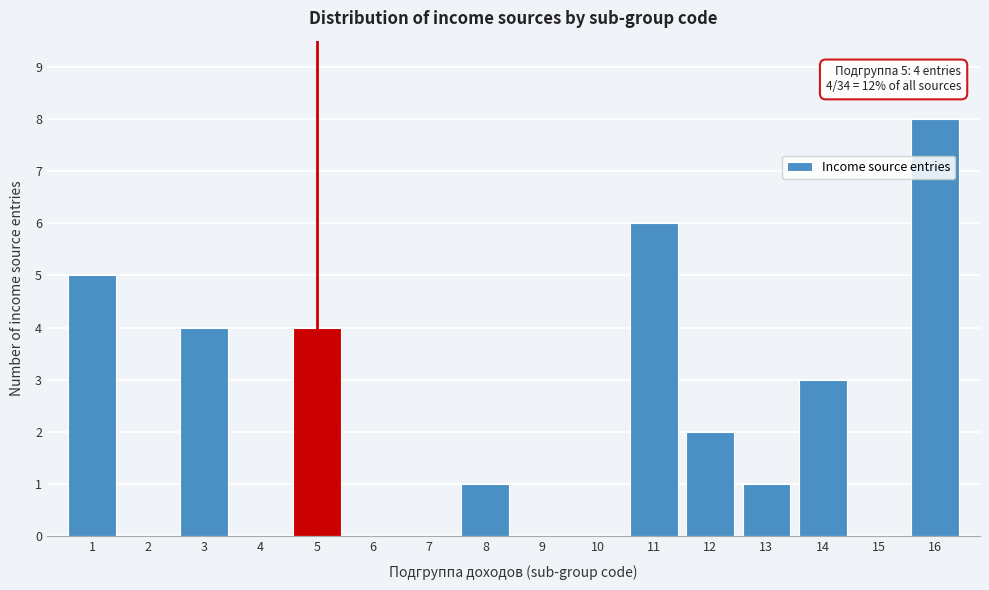

Reading left to right, what are all the values shown in this chart?

1=5	2=0	3=4	4=0	5=4	6=0	7=0	8=1	9=0	10=0	11=6	12=2	13=1	14=3	15=0	16=8